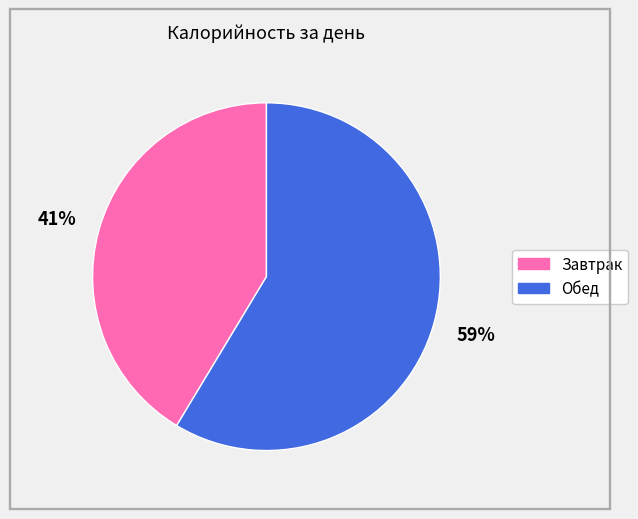

What percentage is the Завтрак slice, to the nearest percent?

41%